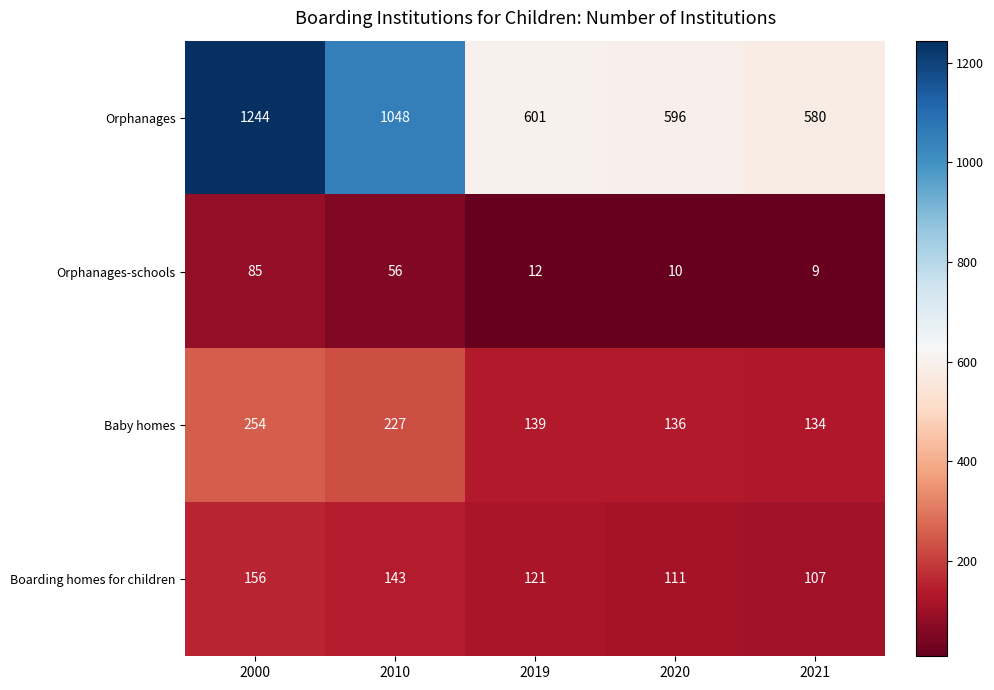

How many distinct data groups are displayed?

4